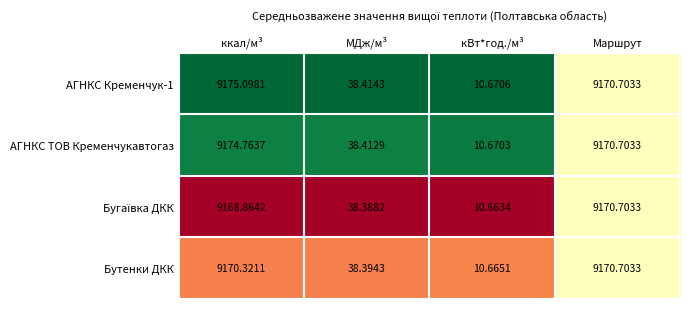

At which label does Бутенки ДКК first exceed 9170?

ккал/м³